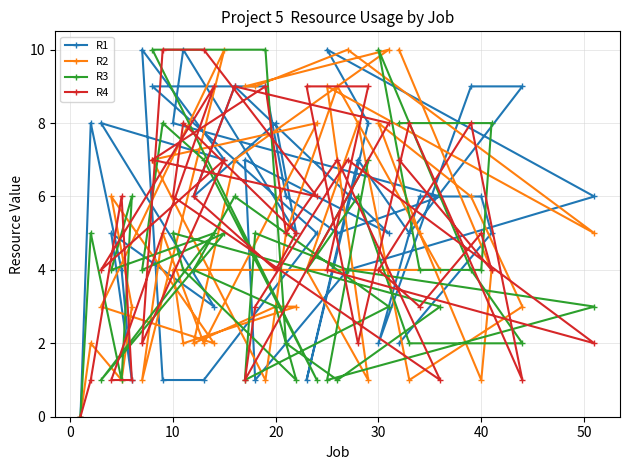

Which series has the largest total across all categories?

R1